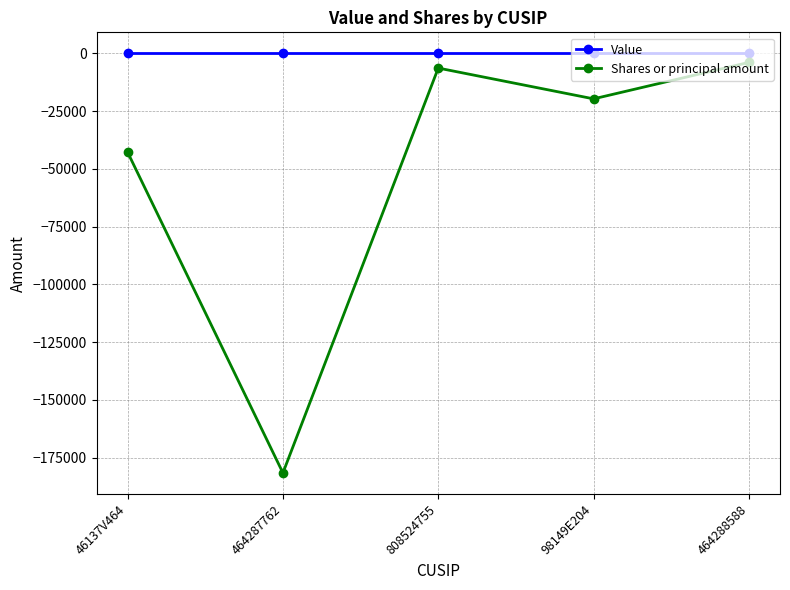

What is the value of the Shares or principal amount point at the 5th from the left?

-3929